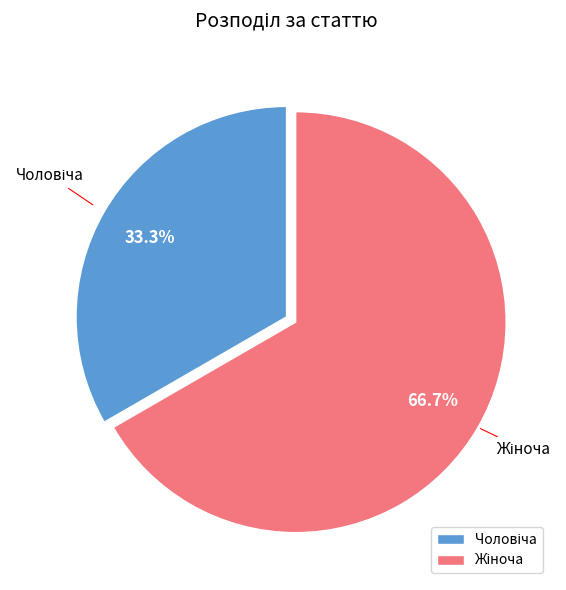

To the nearest percent, what is the difference between the largest and smallest slice percentages?

33%